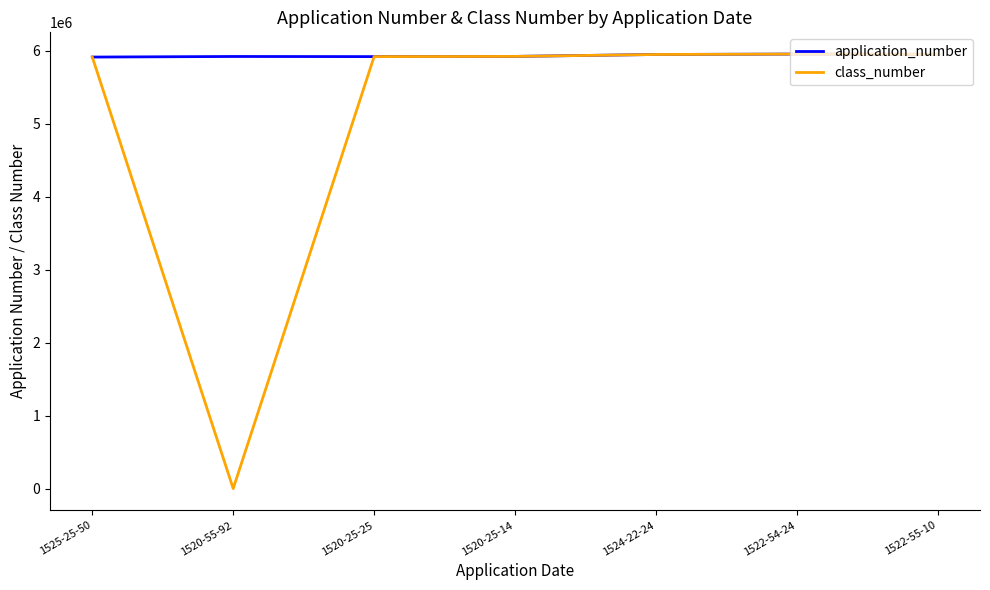

Rank the series by their average value, from highest to lowest.

application_number, class_number